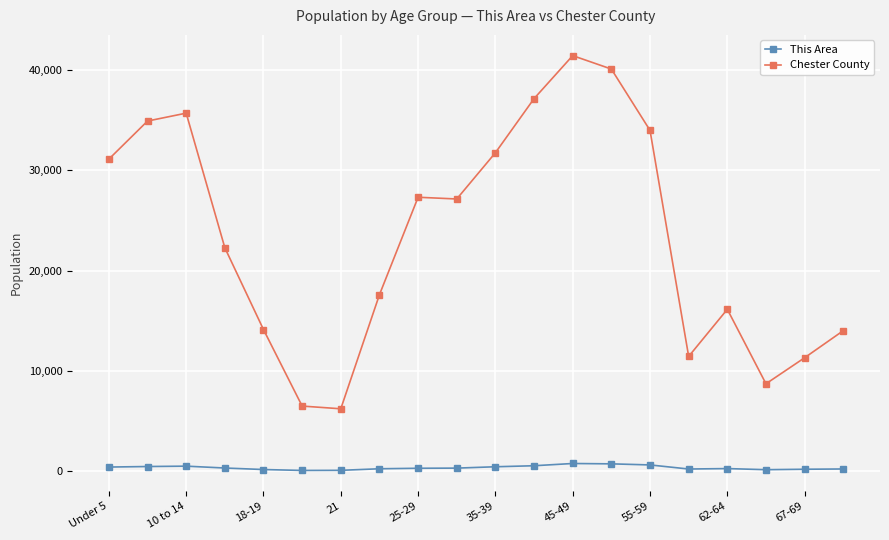

At how many categories does at least one series exceed 28200?

8